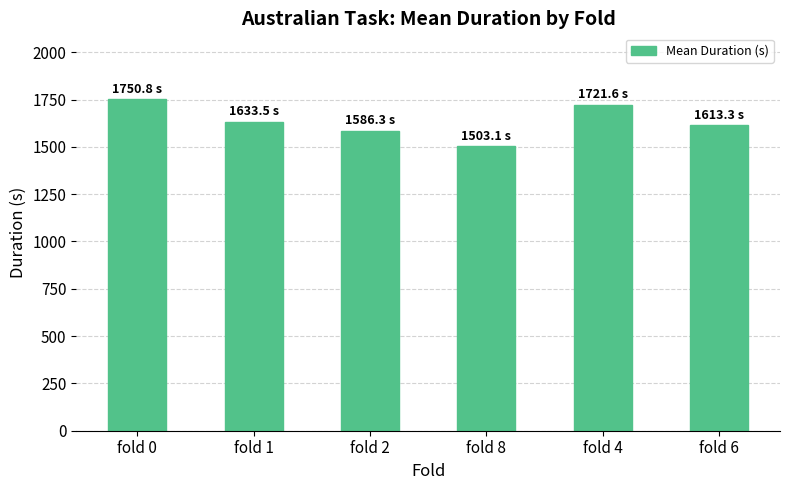

Rank the categories by value from highest to lowest.

fold 0, fold 4, fold 1, fold 6, fold 2, fold 8